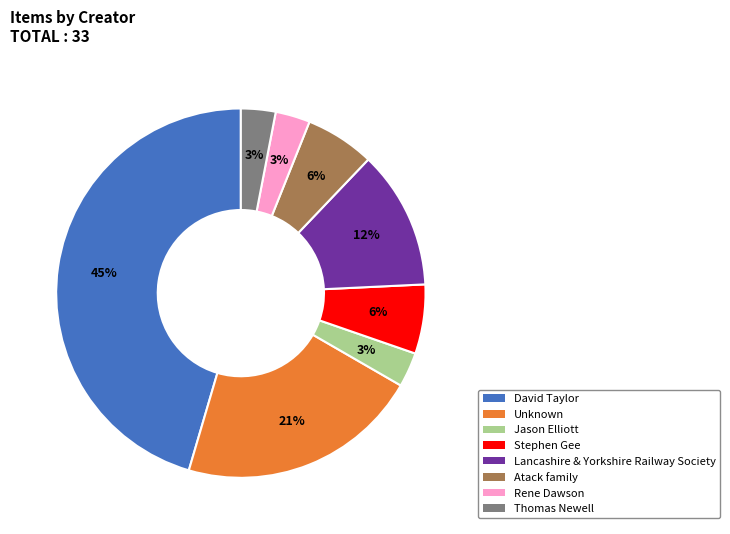

What percentage is the Jason Elliott slice, to the nearest percent?

3%